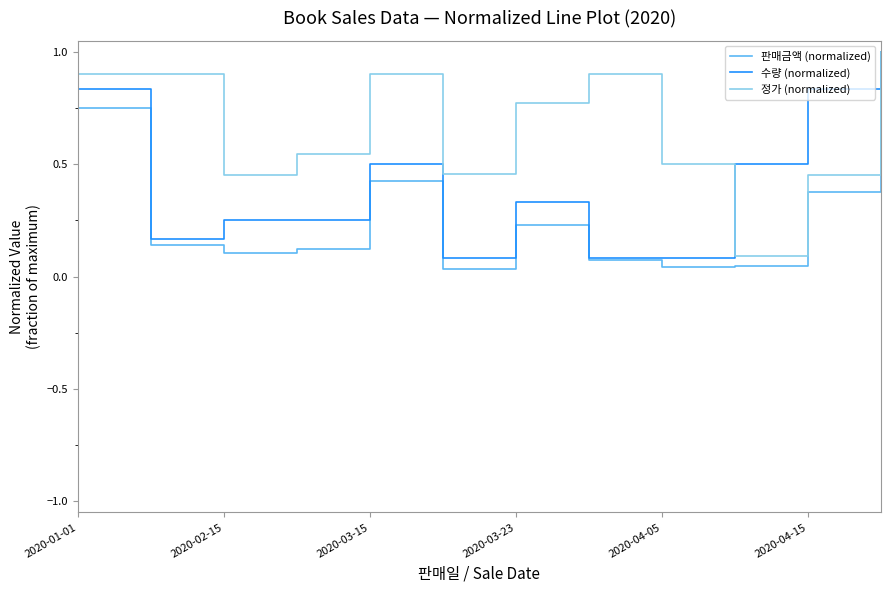

Which series has the largest total across all categories?

정가 (normalized)